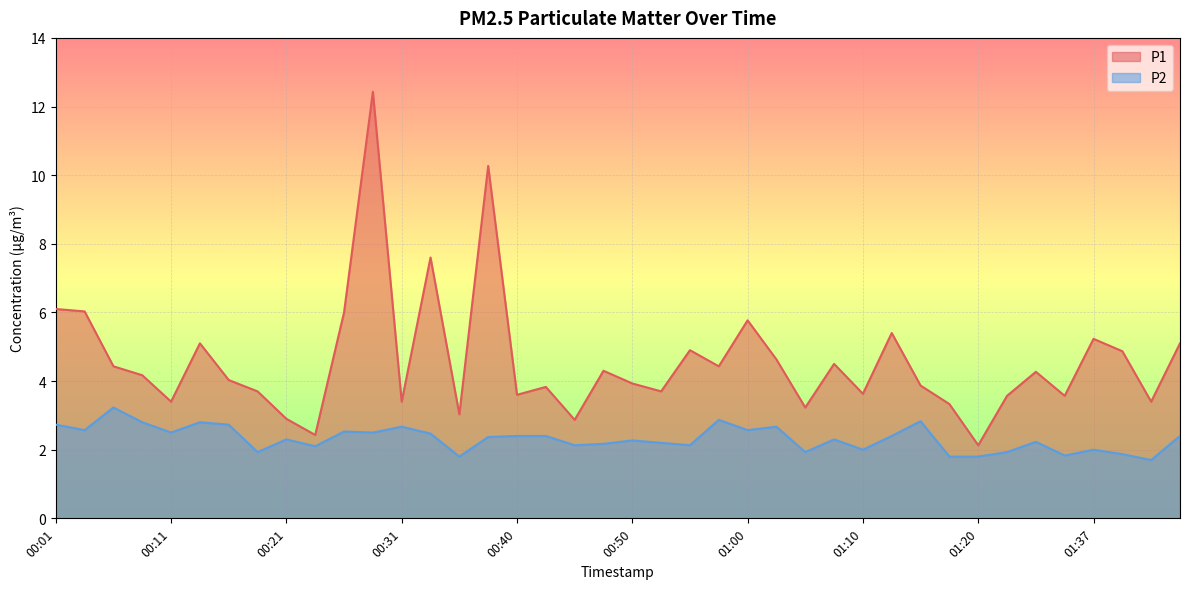

What is the sum of all P2 values?

92.9